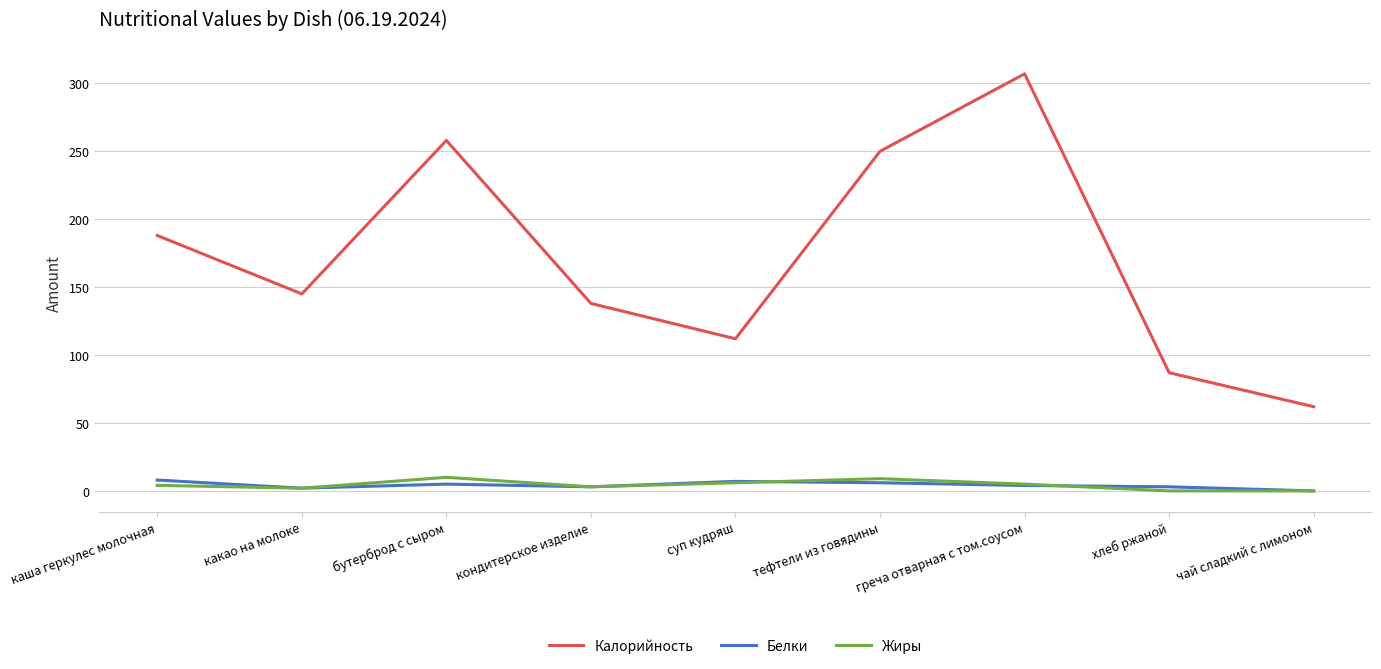

What is the maximum value for Калорийность?

307.0